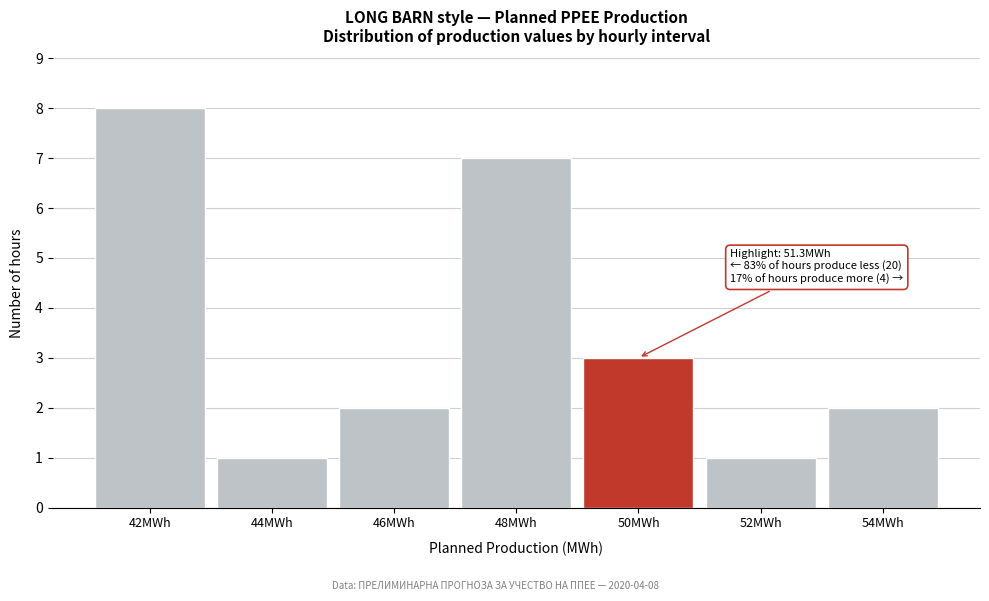

Reading right to left, list all the values displayed in this chart.

2	1	3	7	2	1	8